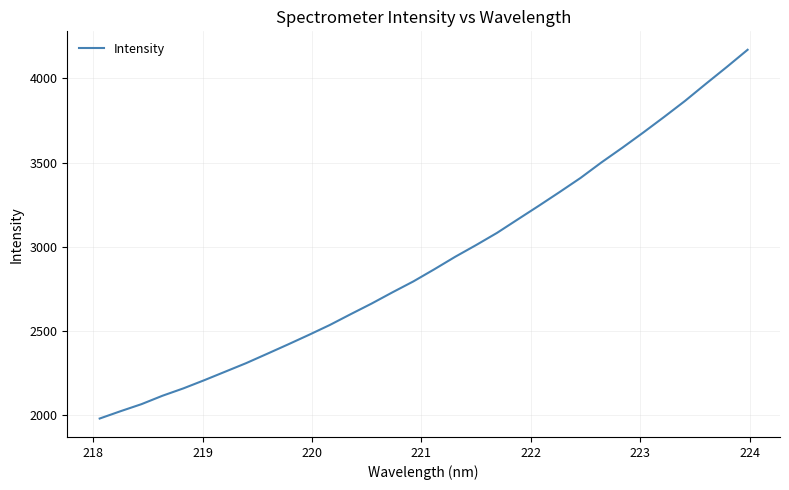

What is the minimum value shown in the chart?

1979.8